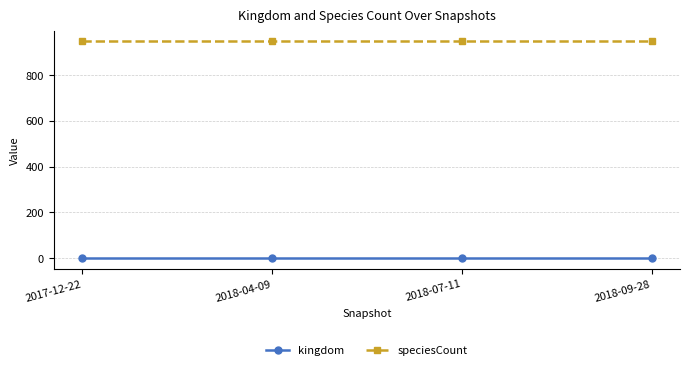

The value of kingdom at 2018-09-28 is 1. True or false?

True